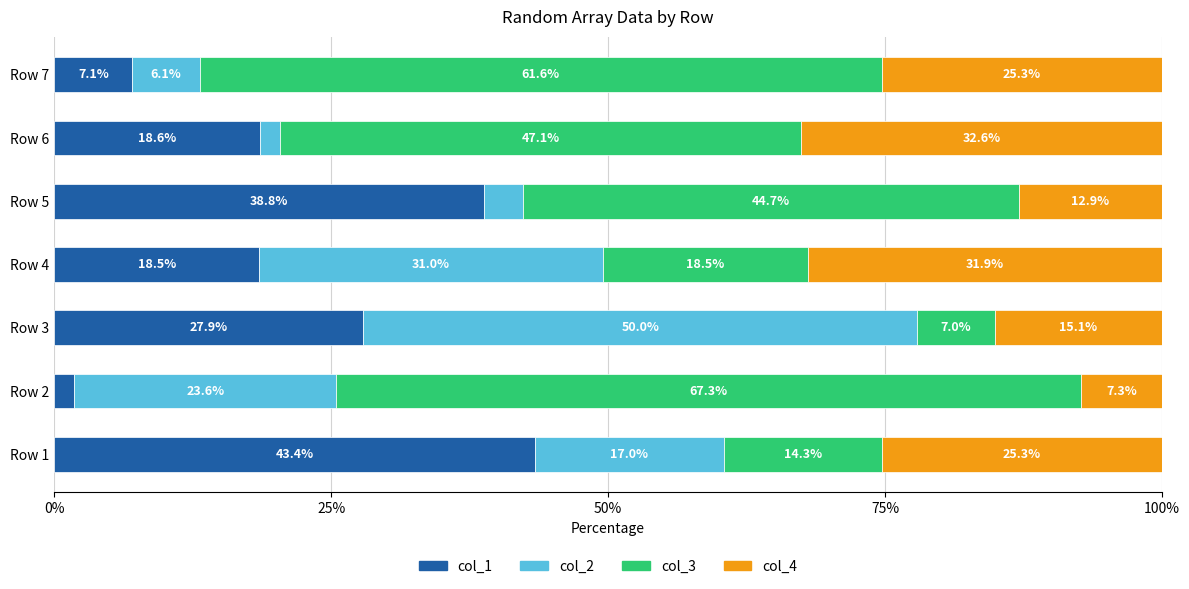

Which category has the highest value in the col_1 series?

Row 1